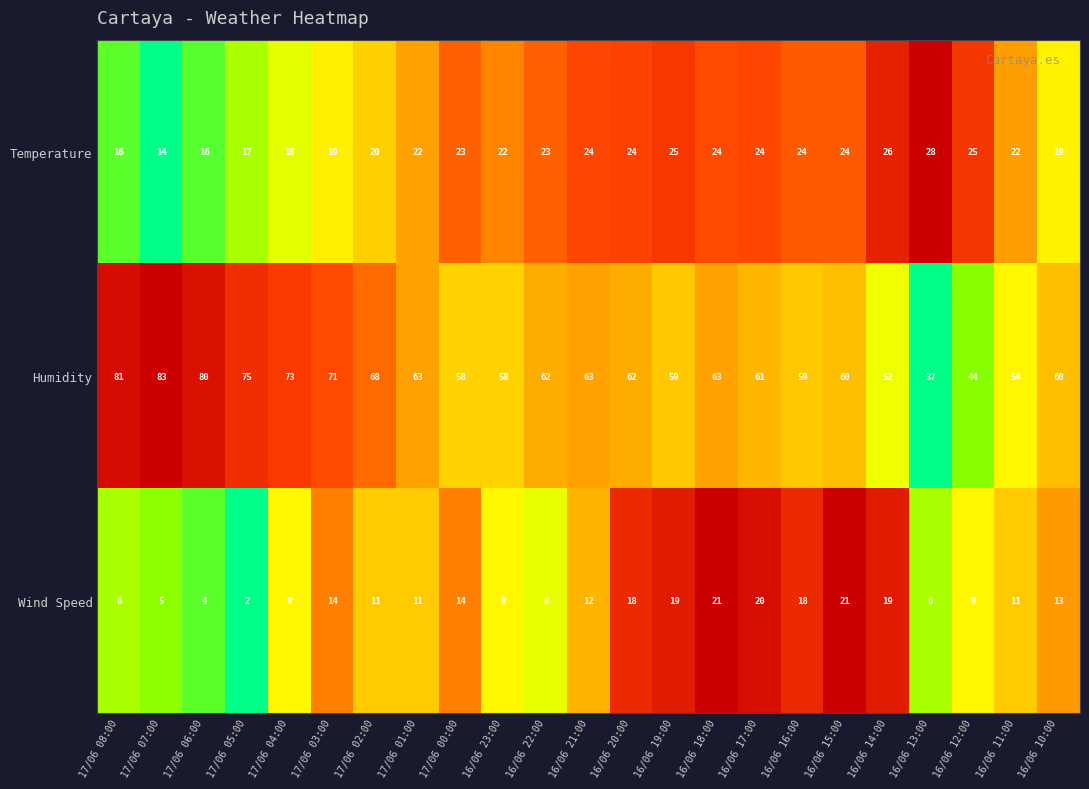

What is the maximum value shown in the chart?

83